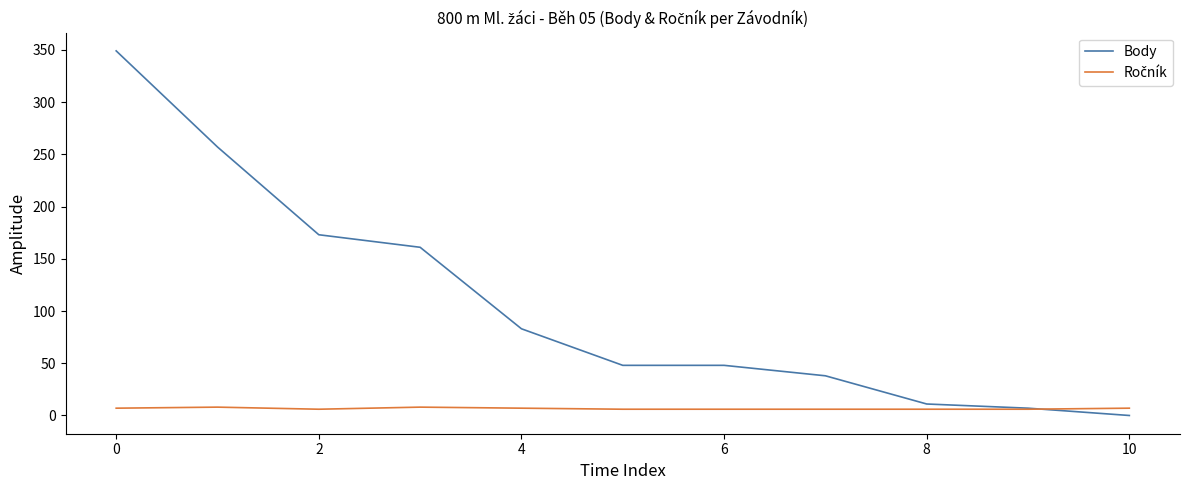

How many lines are shown in the chart?

2